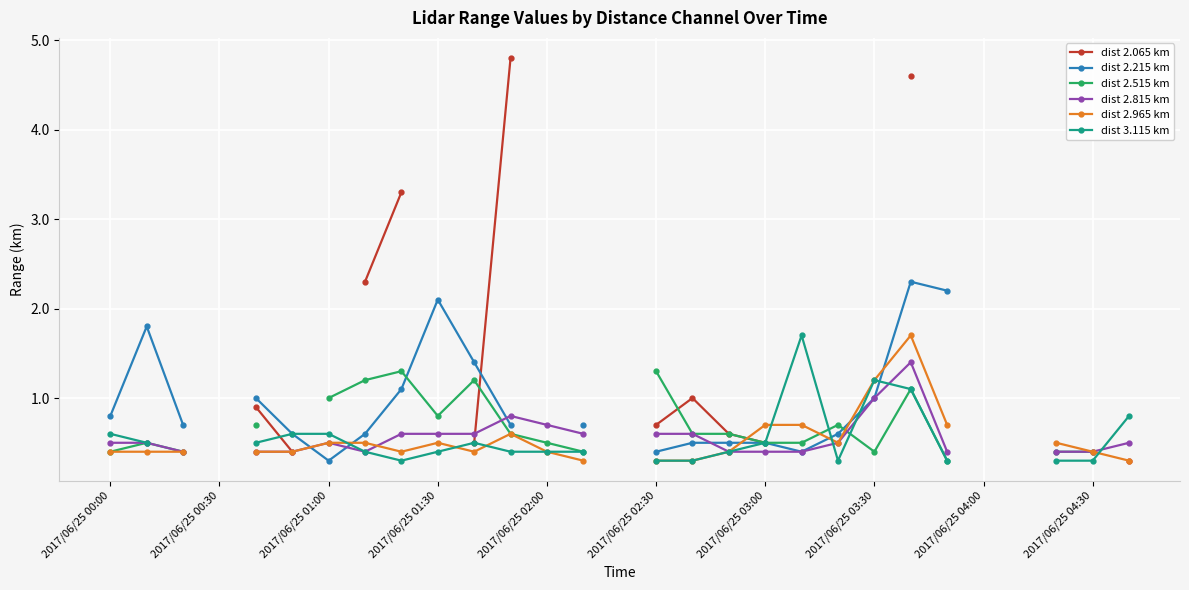

How many positive values does the dist 3.115 km series have?

24